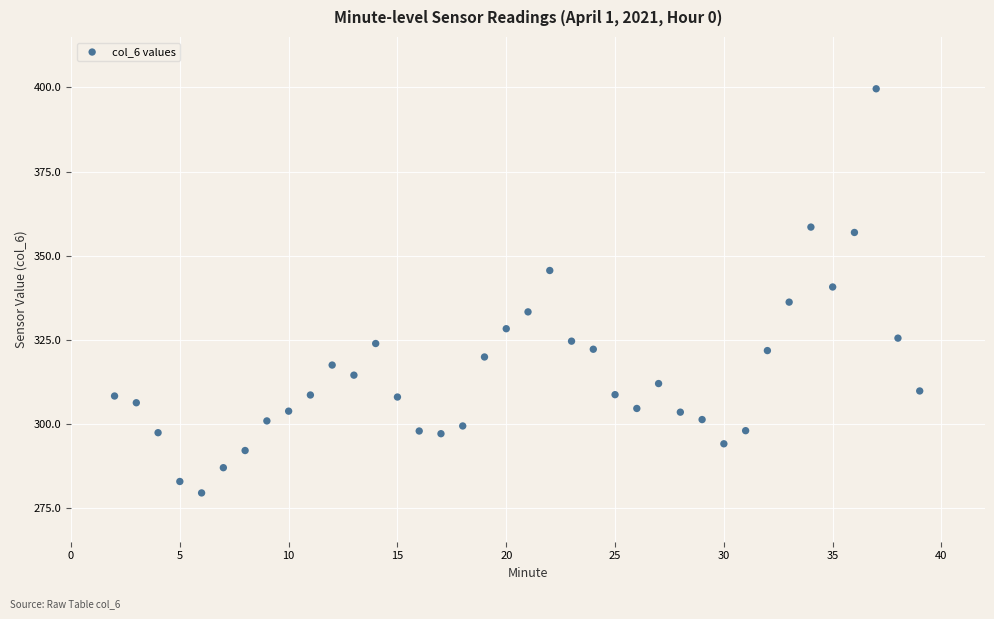

What is the range of X values (max minus min)?

37.0